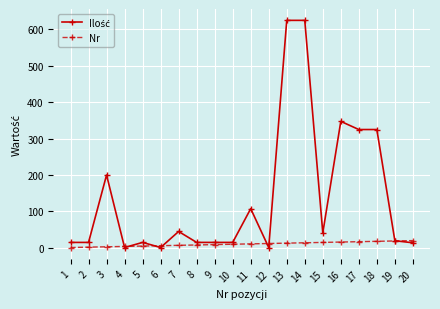

How many series are shown in this chart?

2